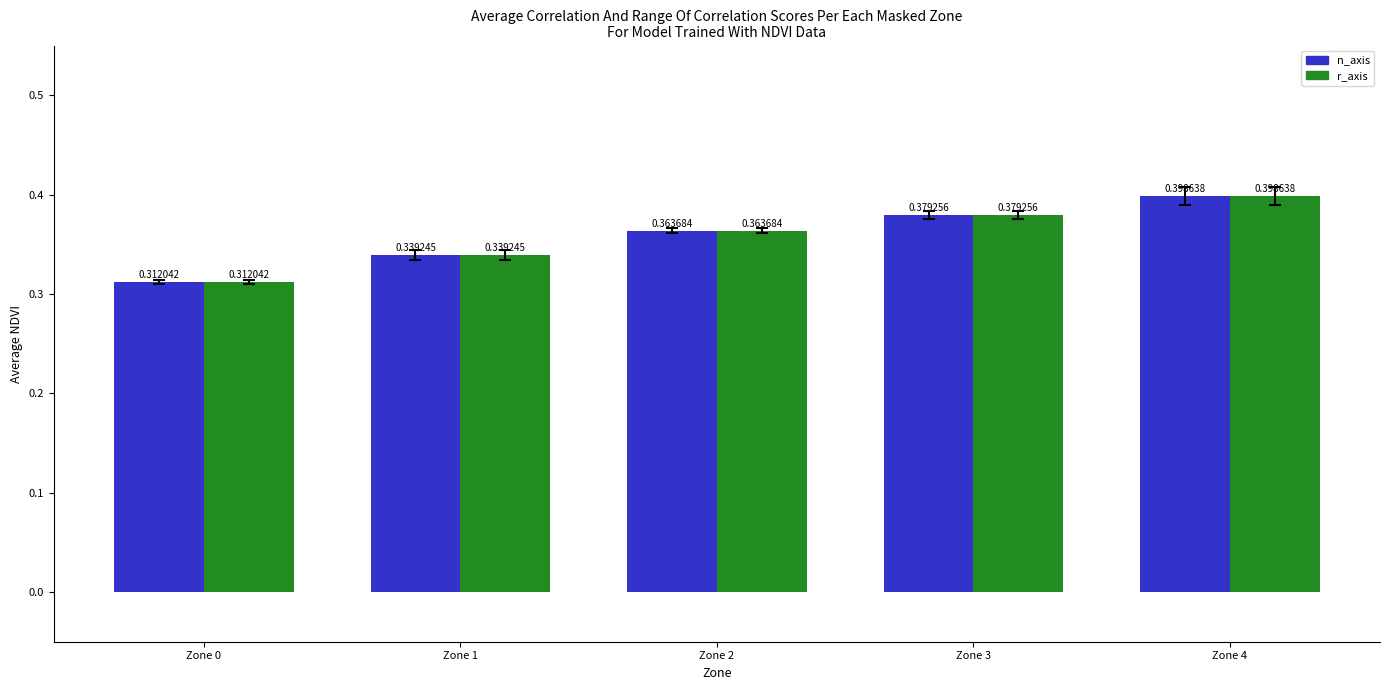

At how many categories does at least one series exceed 0?

5